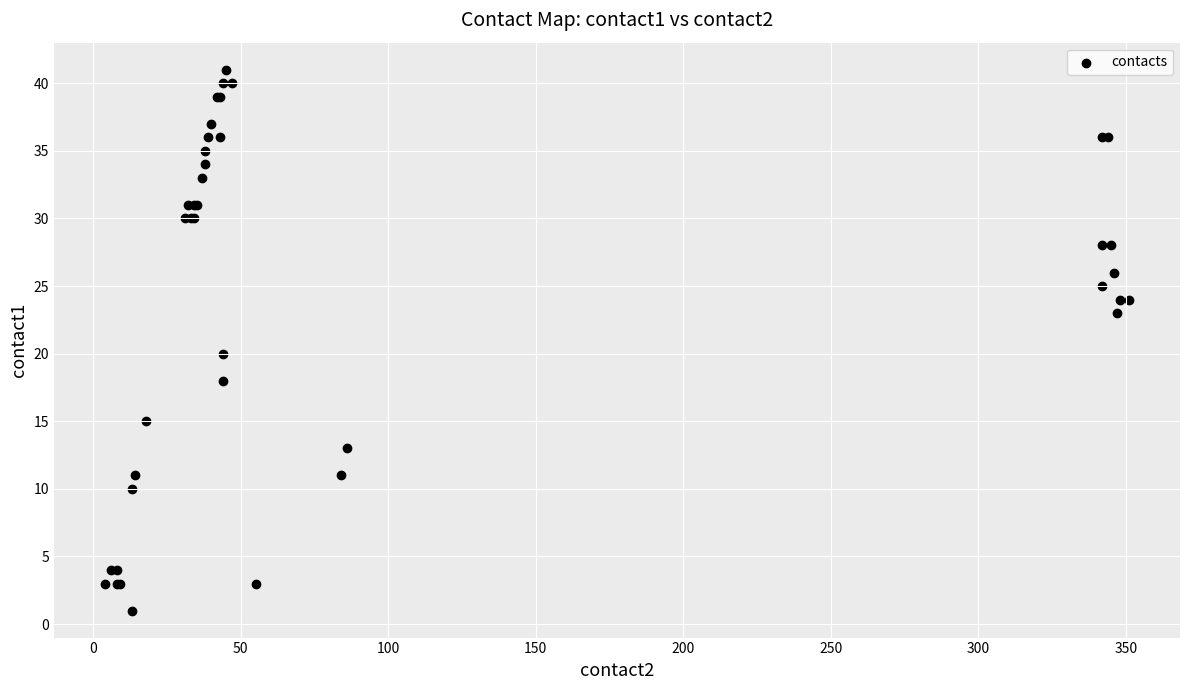

What Y value in the scatter plot is closest to 21?

20